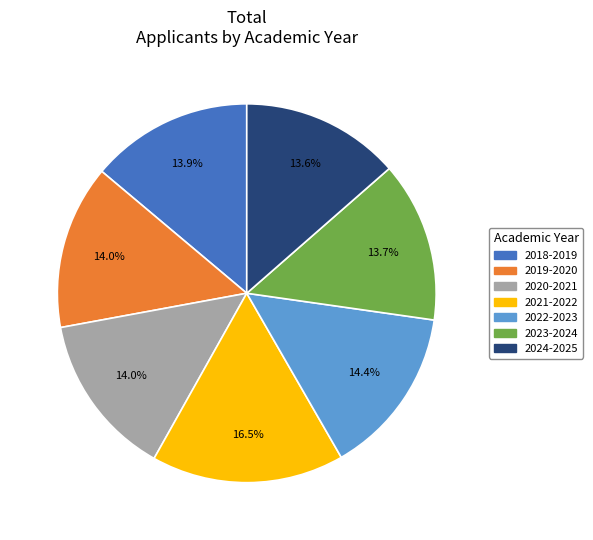

Which slice is the largest?

2021-2022